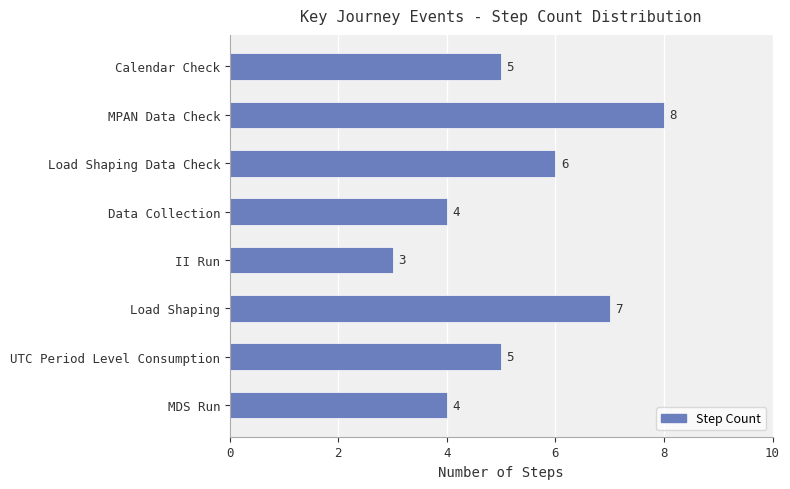

What is the approximate value at Data Collection?

4